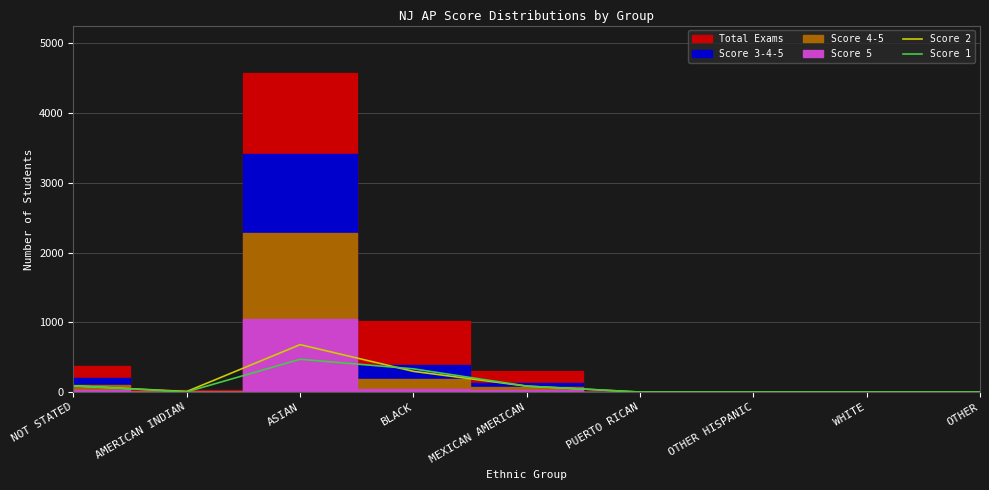

Where is the first local maximum for Score 1?

ASIAN